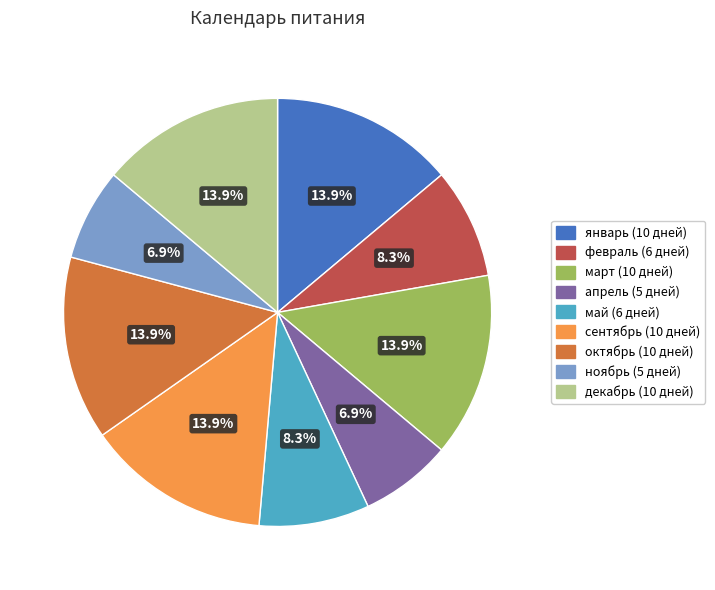

Combined, do апрель and май account for over 50%?

No